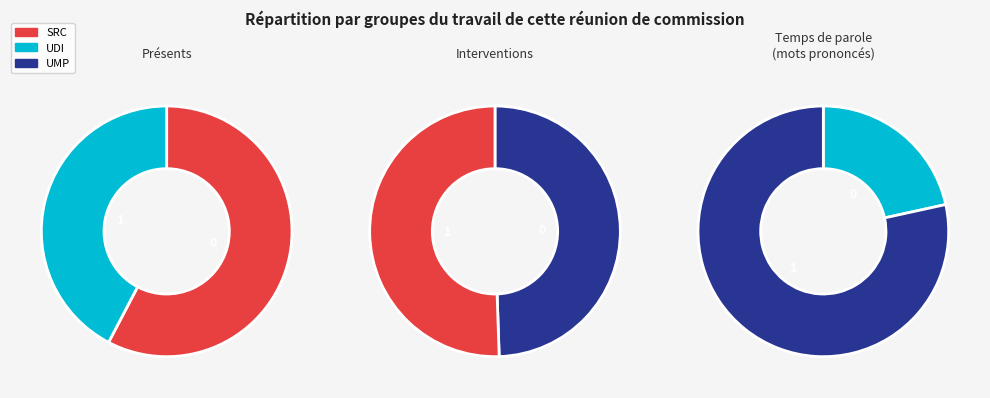

Is it true that 1944.100.2541 is 34% of the pie?

False